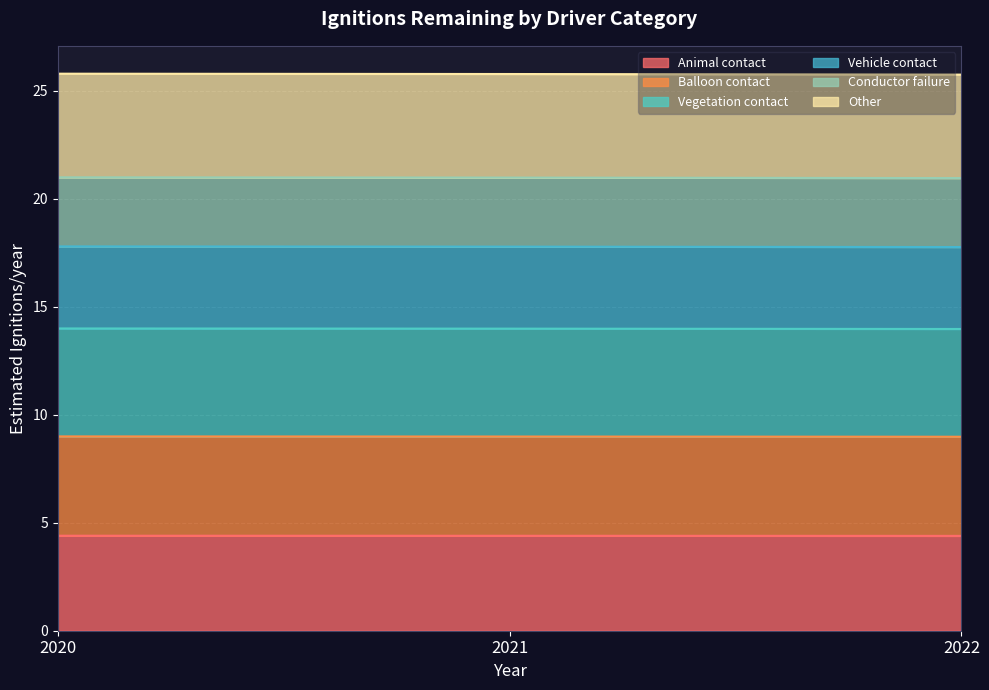

What is the minimum value for Animal contact?

4.4